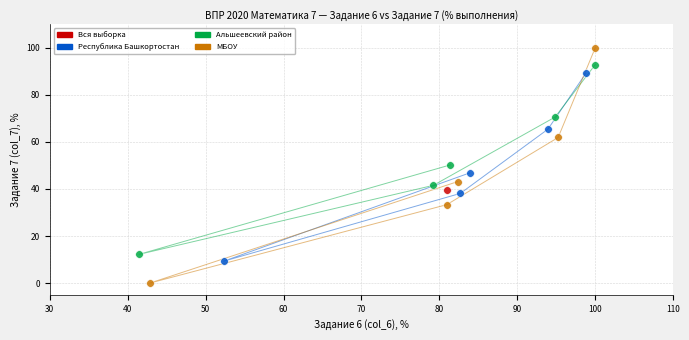

Which series reaches the minimum Y coordinate?

МБОУ